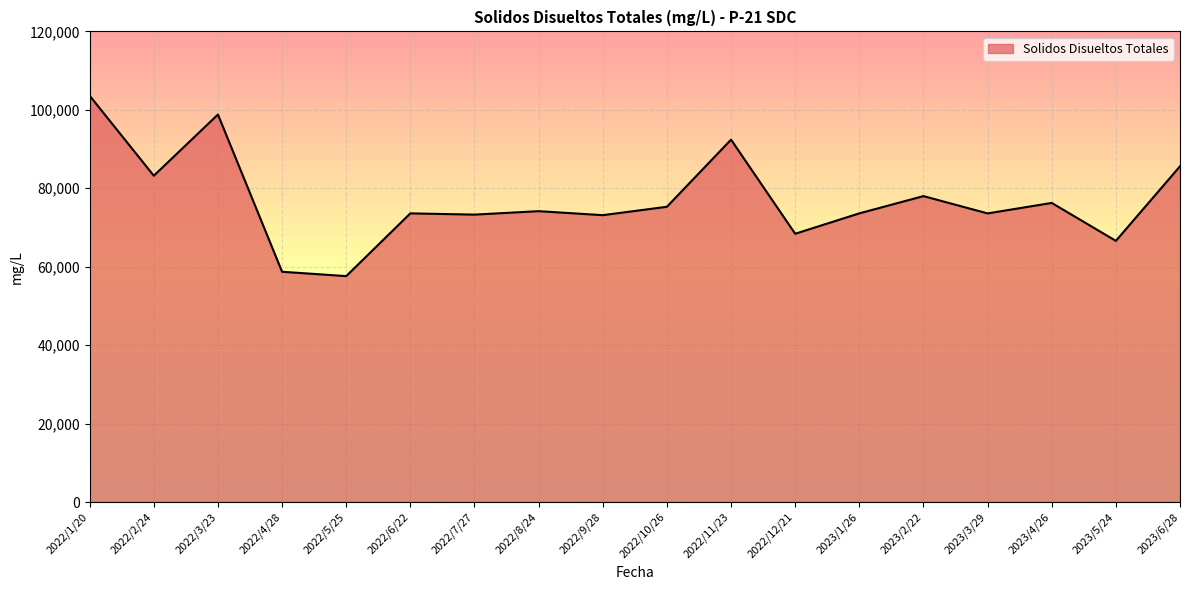

Approximately how many times larger is the value at 2022/3/23 compared to 2023/1/26?

1.3